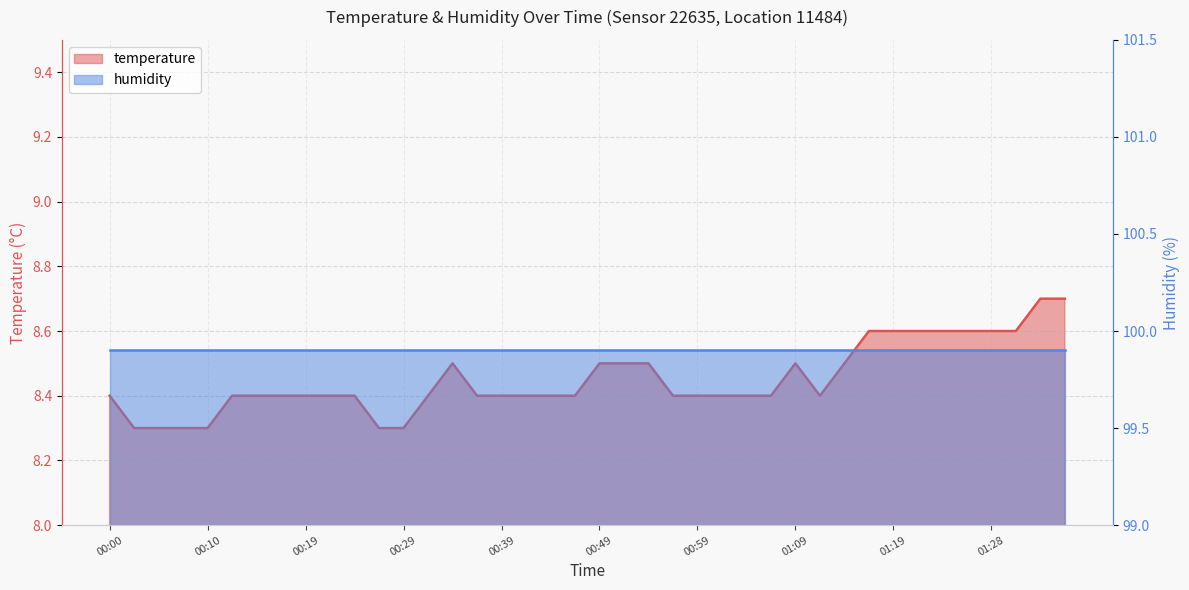

Reading left to right, list all the values displayed in this chart.

8.4	8.3	8.3	8.3	8.3	8.4	8.4	8.4	8.4	8.4	8.4	8.3	8.3	8.4	8.5	8.4	8.4	8.4	8.4	8.4	8.5	8.5	8.5	8.4	8.4	8.4	8.4	8.4	8.5	8.4	8.5	8.6	8.6	8.6	8.6	8.6	8.6	8.6	8.7	8.7